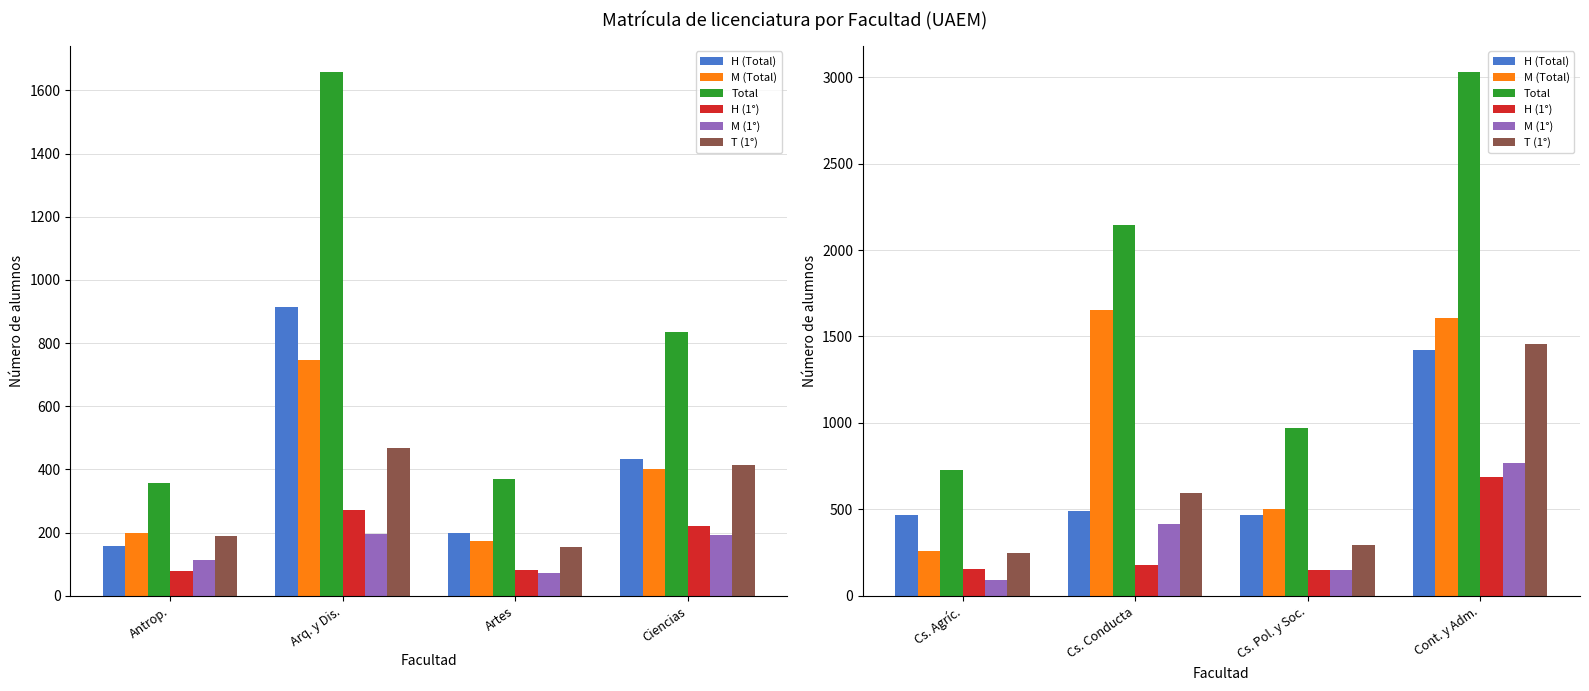

The Total series shows 1272 at Cs. Agríc.. True or false?

False